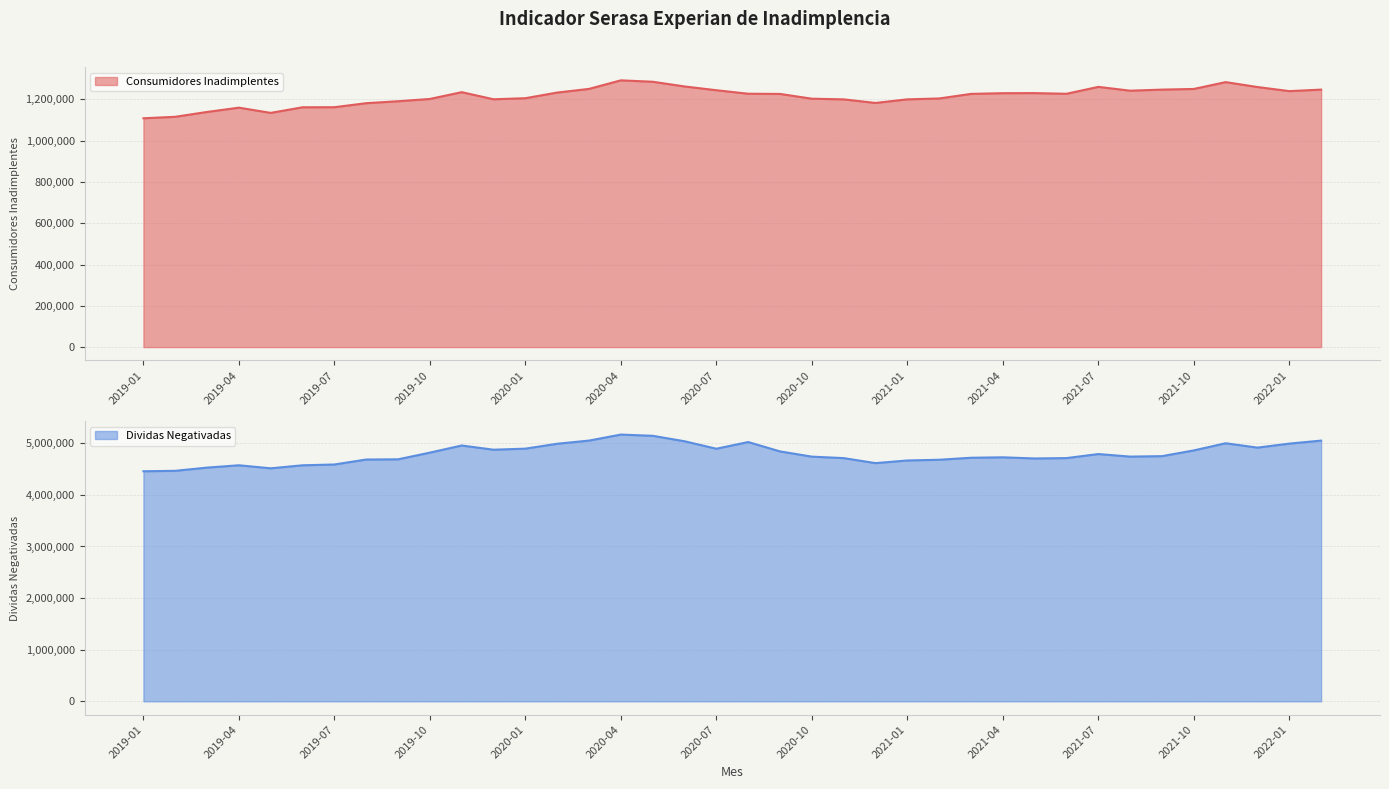

Count the number of categories in the chart.

38